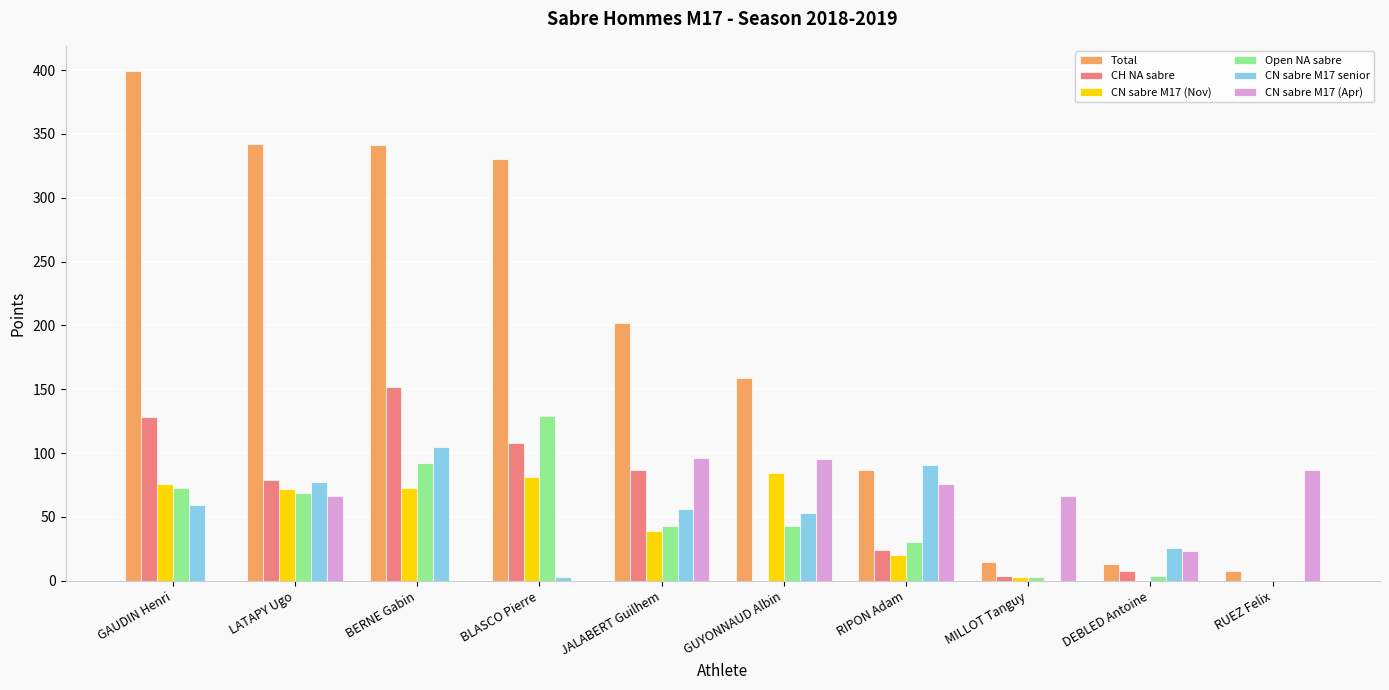

The value of CN sabre M17 (Nov) at RIPON Adam is 20. True or false?

True